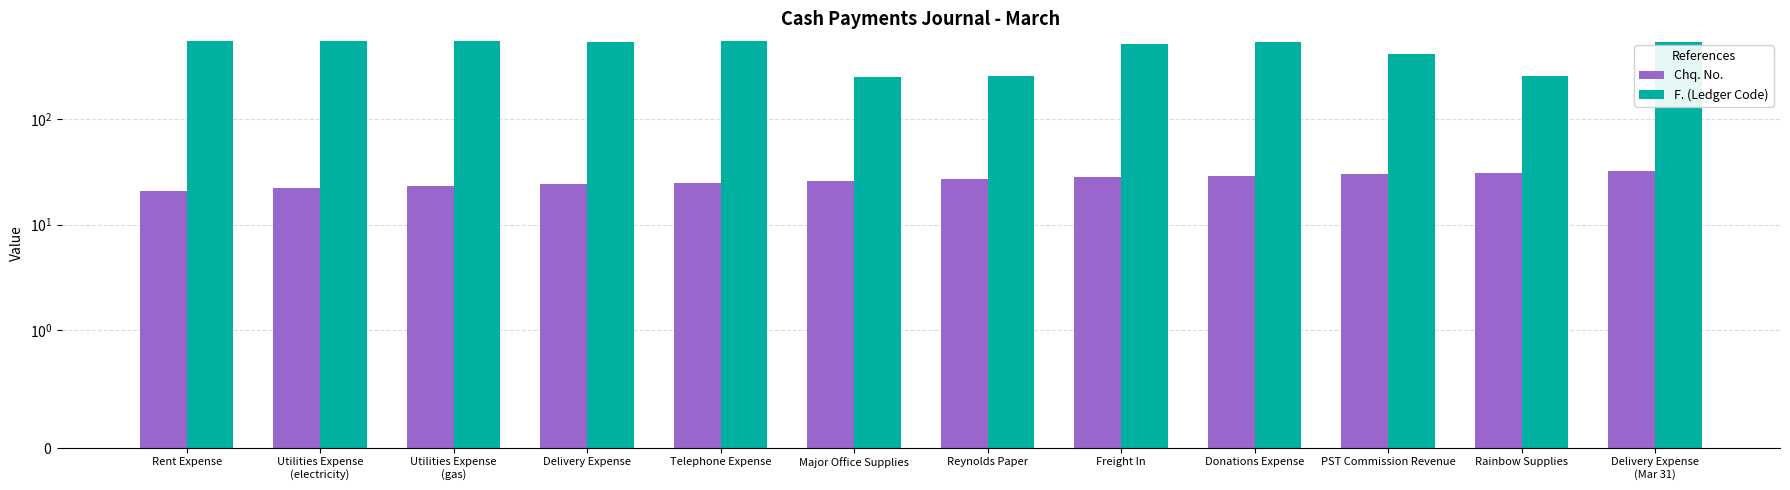

Reading left to right, list all the values displayed in this chart.

Chq. No.: 21	22	23	24	25	26	27	28	29	30	31	32
F. (Ledger Code): 543	545	545	535	544	251	254	508	537	410	253	535